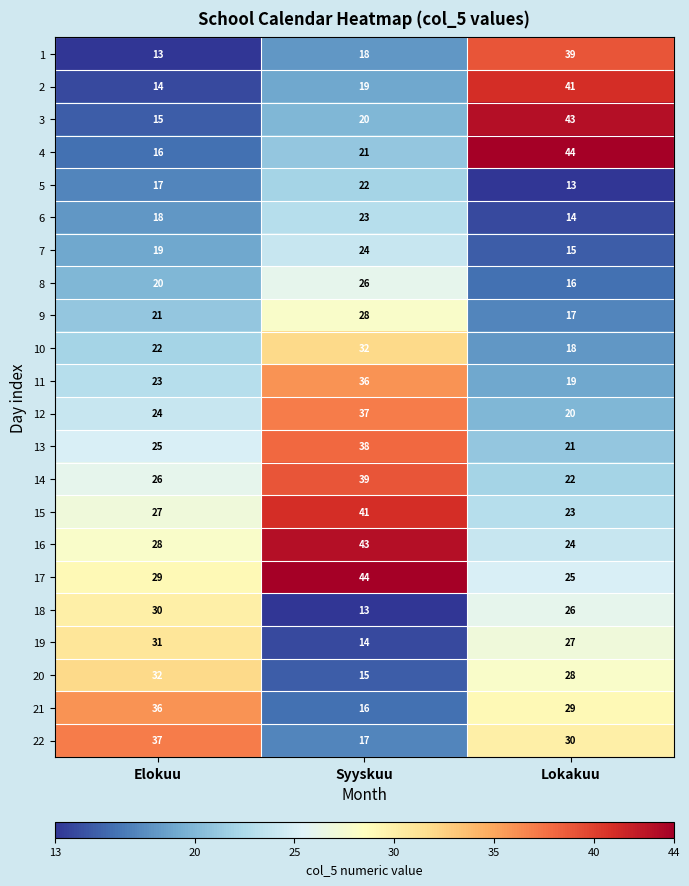

At how many categories does at least one series exceed 36?

3